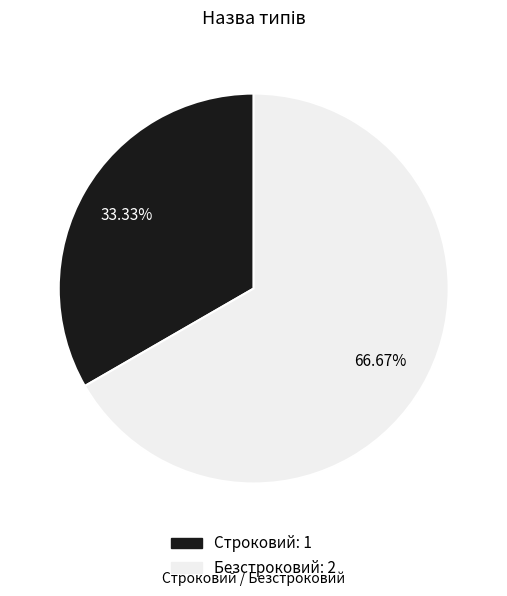

How much of the chart is everything except Безстроковий?

33.3%